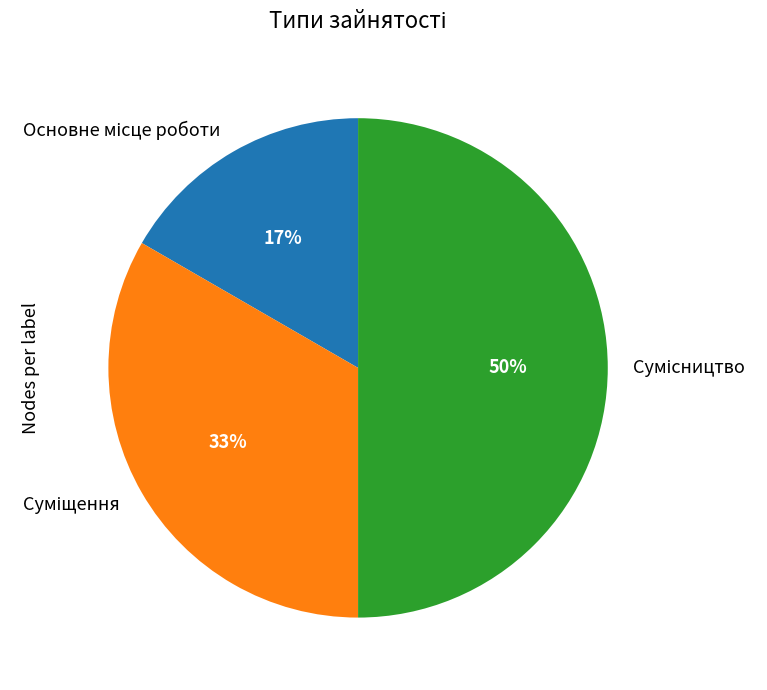

Count the number of slices in the pie.

3